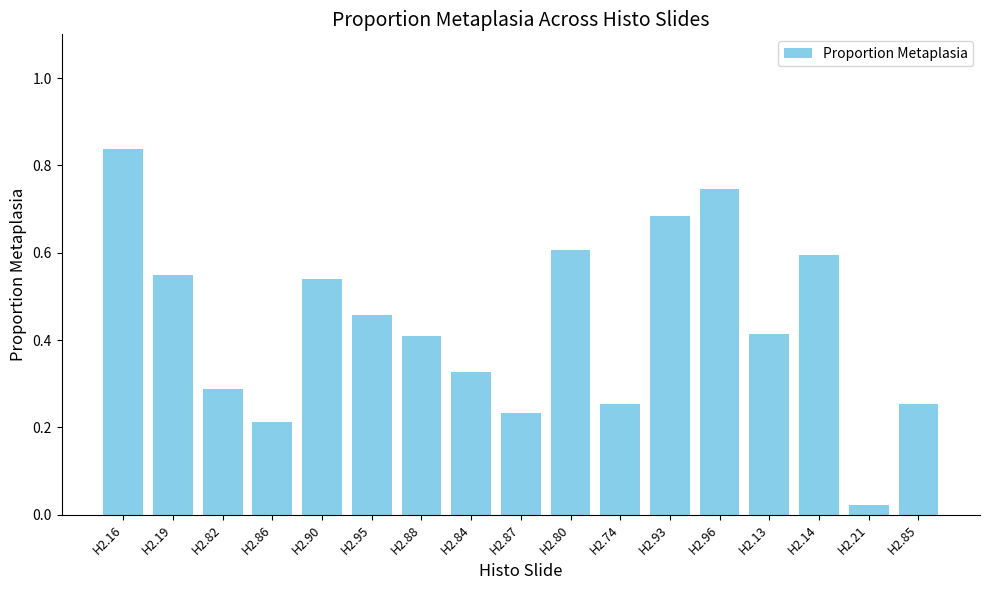

Which has a higher value, H2.90 or H2.87?

H2.90